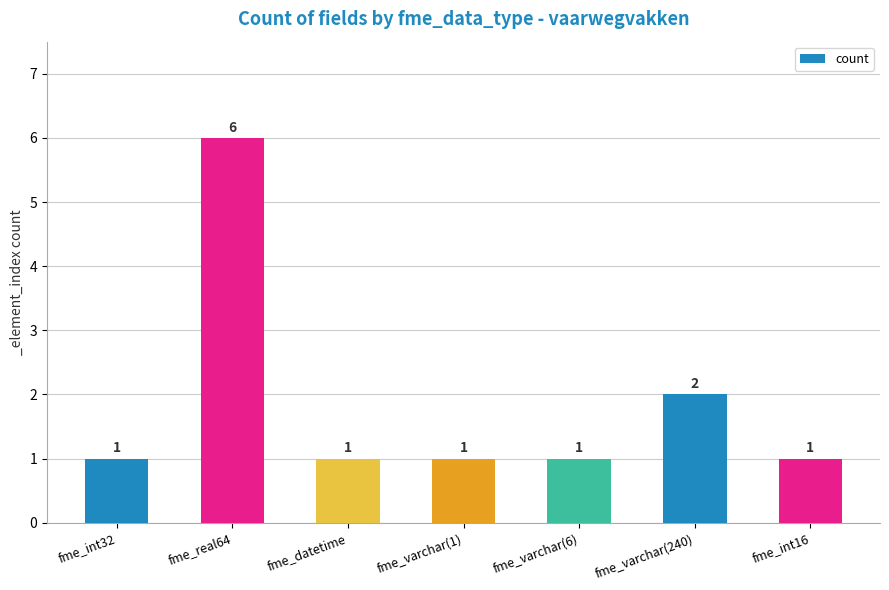

What is the sum of the values at fme_varchar(240) and fme_int32?

3